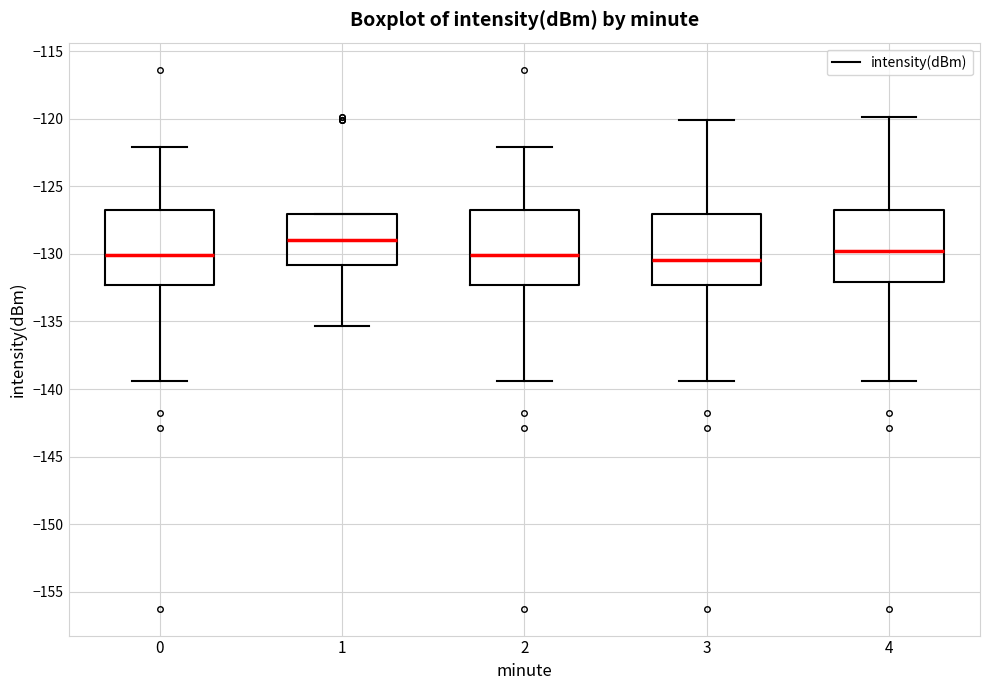

Reading left to right, transcribe this box plot: for each box, give where its median line is, the range the box spans, and where its two whiskers end, as read against the y-axis. The values are not printed on the chart, so give them approximately, as read against the axis.

0: median -130.0, box -132.5 to -126.5, whiskers -139.5 to -122.0
1: median -129.0, box -131.0 to -127.0, whiskers -135.5 to -127.0
2: median -130.0, box -132.5 to -126.5, whiskers -139.5 to -122.0
3: median -130.5, box -132.5 to -127.0, whiskers -139.5 to -120.0
4: median -130.0, box -132.0 to -126.5, whiskers -139.5 to -120.0